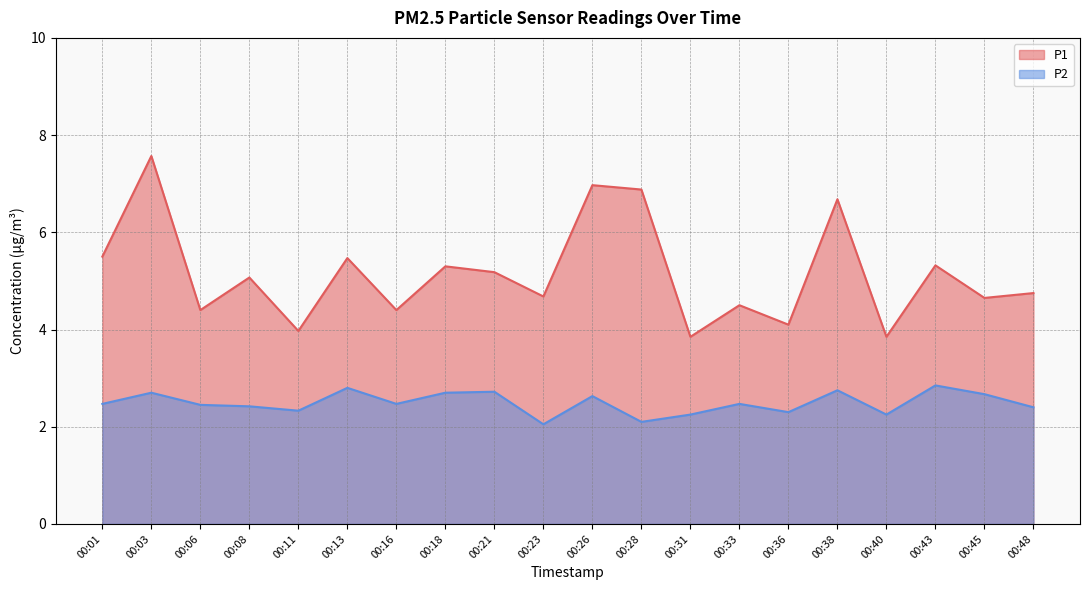

The P1 series shows 9.0 at 00:13. True or false?

False